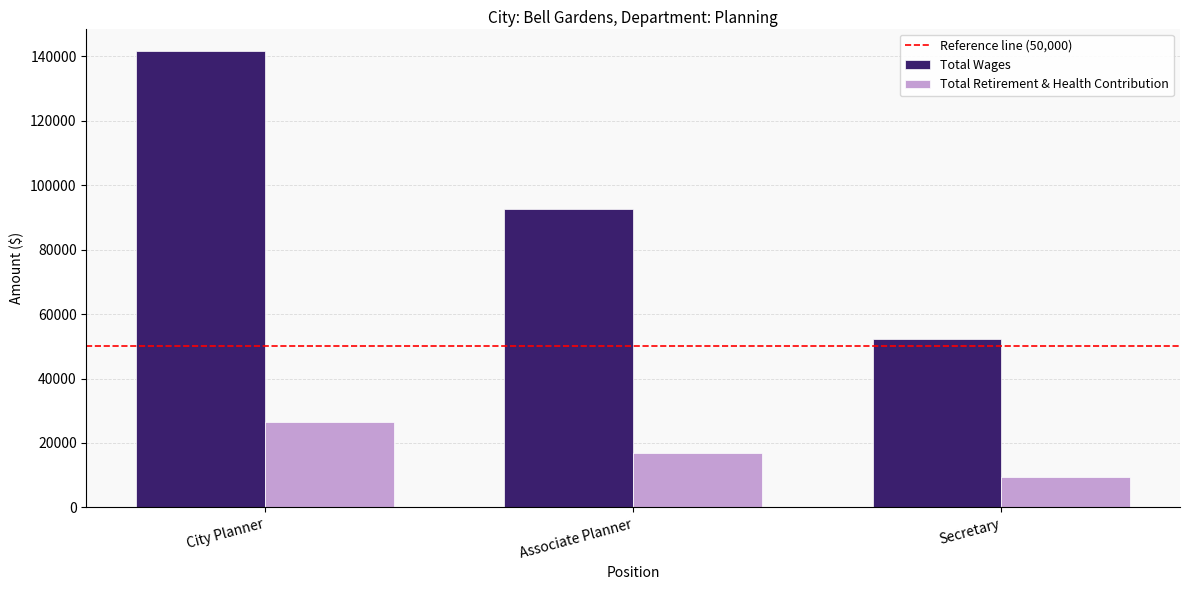

Reading left to right, list all the values displayed in this chart.

Total Wages: City Planner=141597	Associate Planner=92507	Secretary=52231
Total Retirement & Health Contribution: City Planner=26426	Associate Planner=17017	Secretary=9307